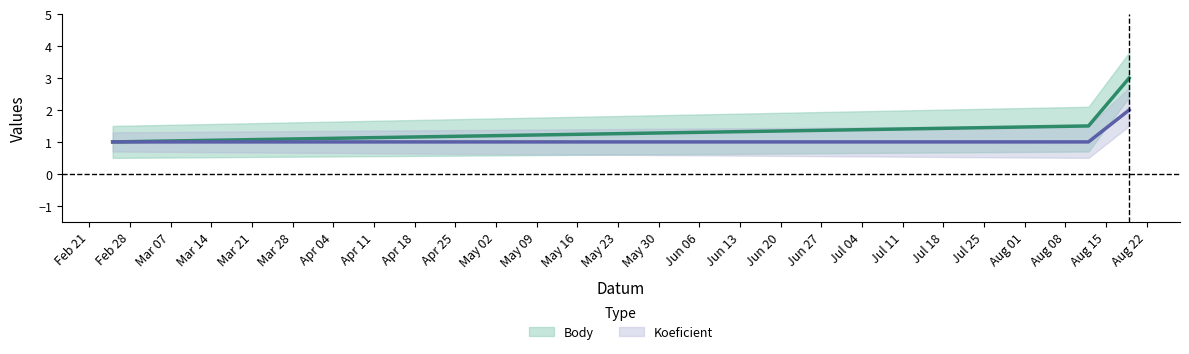

What position from the left is 2023-02-25?

1